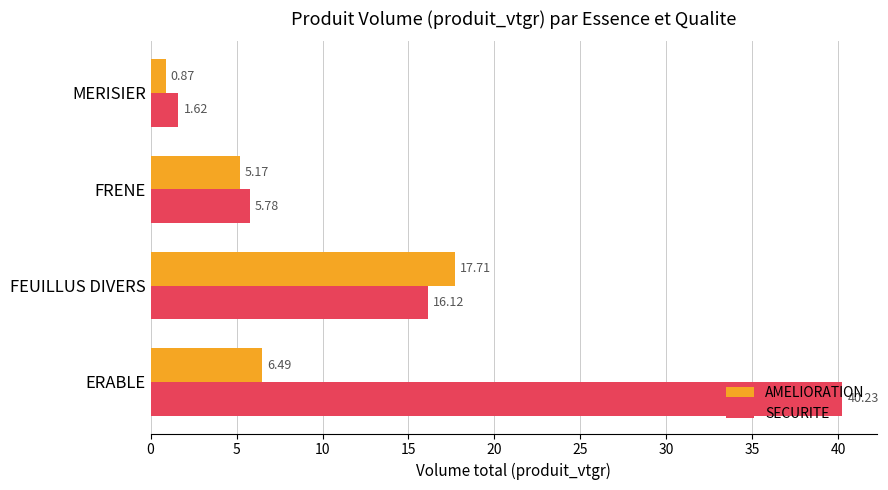

At which category does the chart reach its minimum across all series?

MERISIER